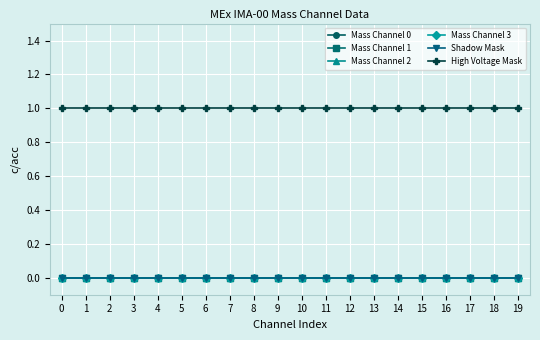

True or false: Mass Channel 3 and Mass Channel 0 cross at least once.

False